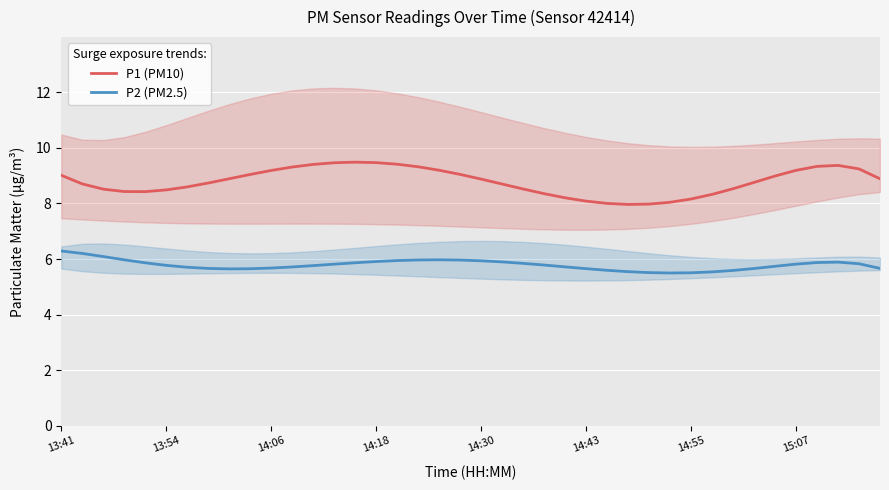

Which series has the largest total across all categories?

P1 (PM10)